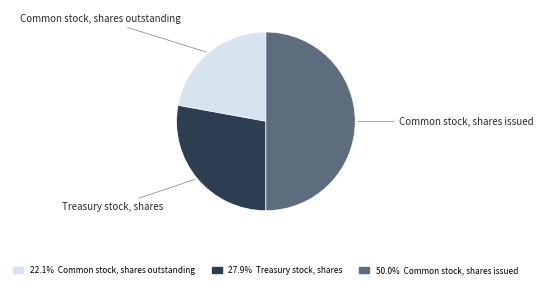

Is Common stock, shares outstanding the majority of the pie?

No